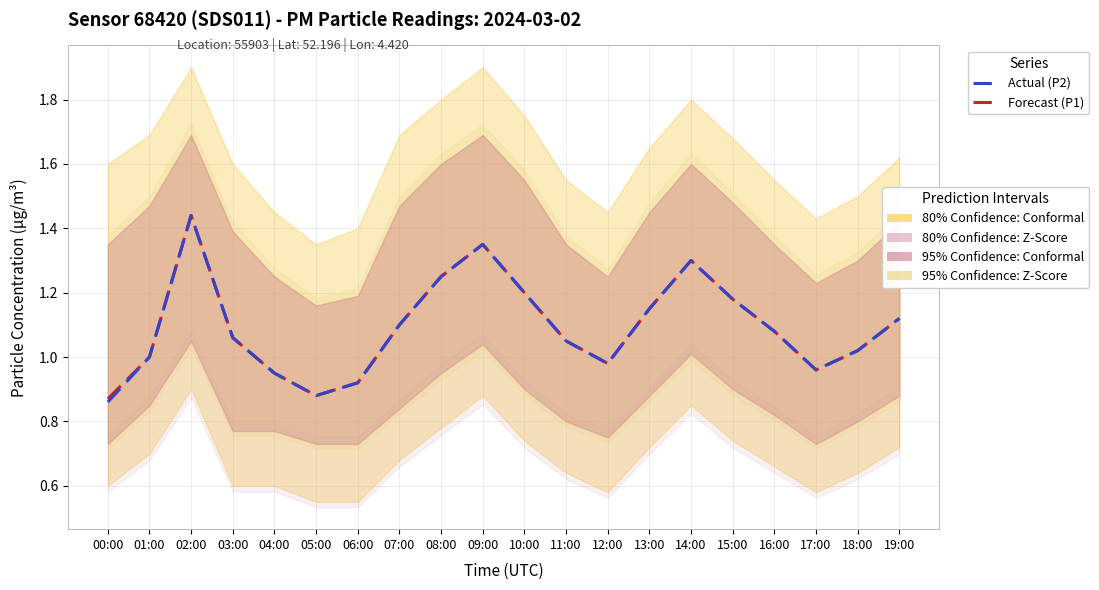

True or false: Actual (P2) and Forecast (P1) cross at least once.

False